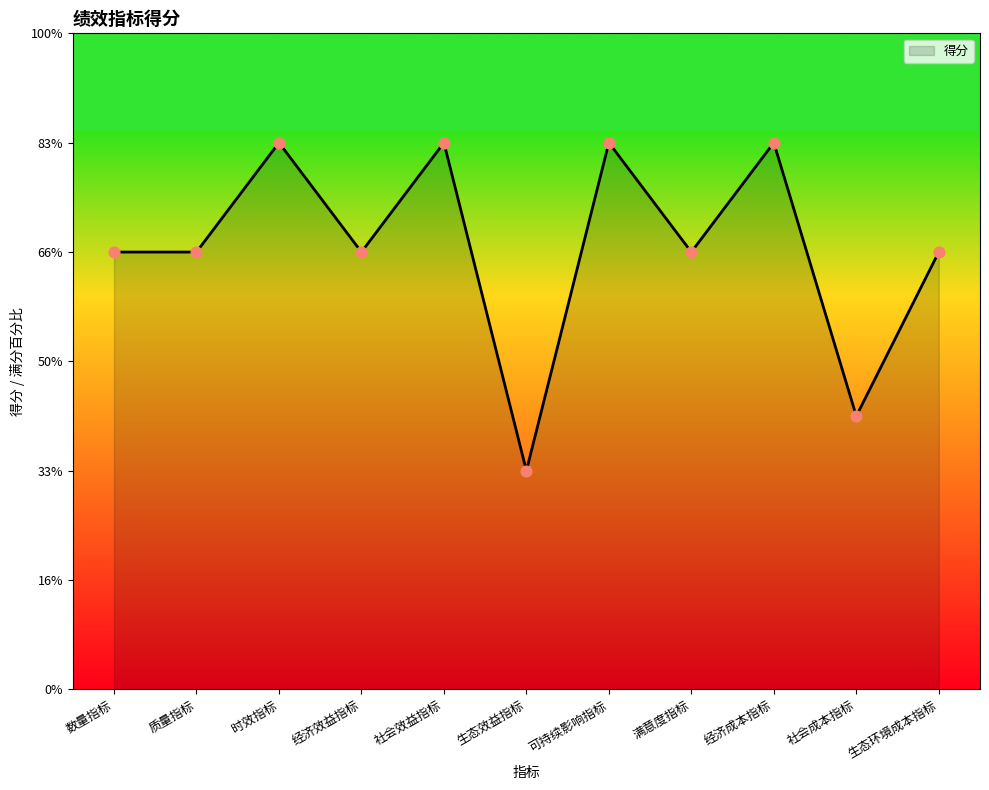

Approximately how many times larger is the value at 质量指标 compared to 社会效益指标?

0.8